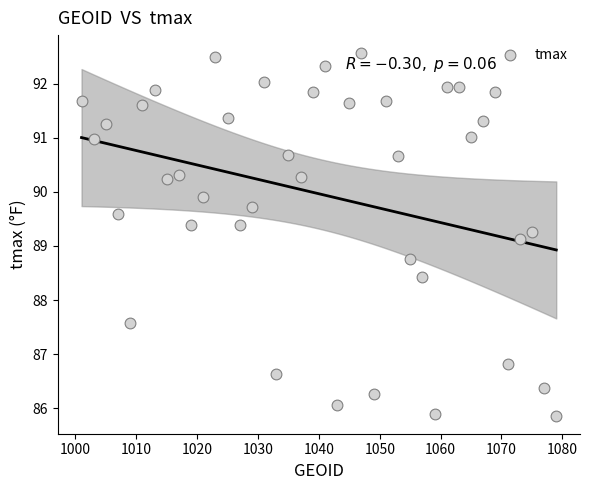

What is the range of X values (max minus min)?

78.0